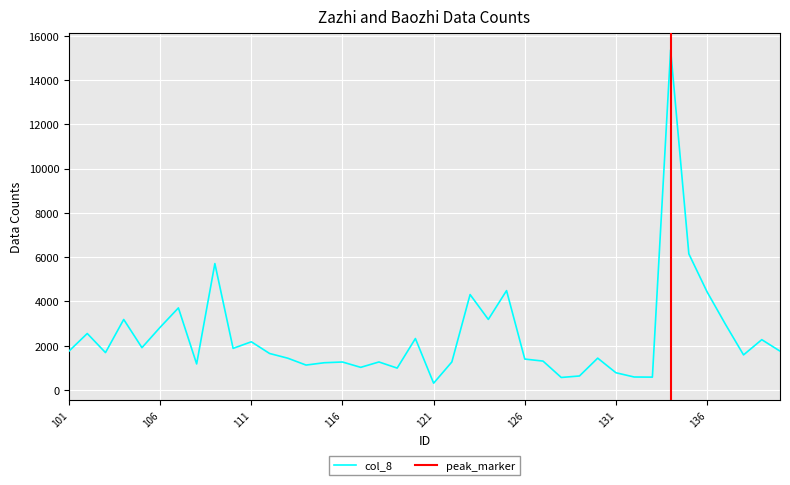

Read the value at 131, to the nearest 50.

800